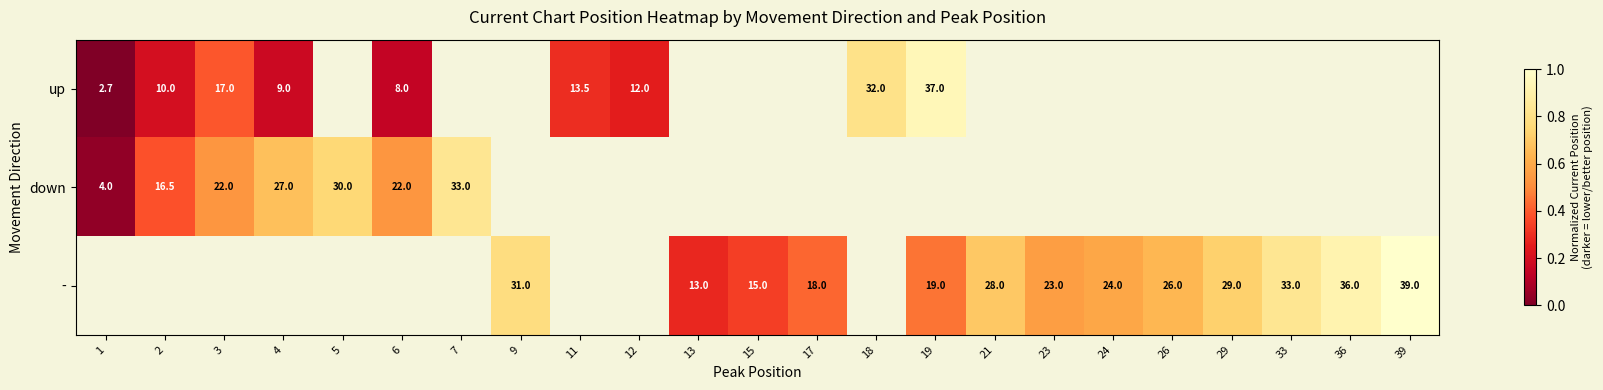

Is it true that up equals 8.0 at 6?

True